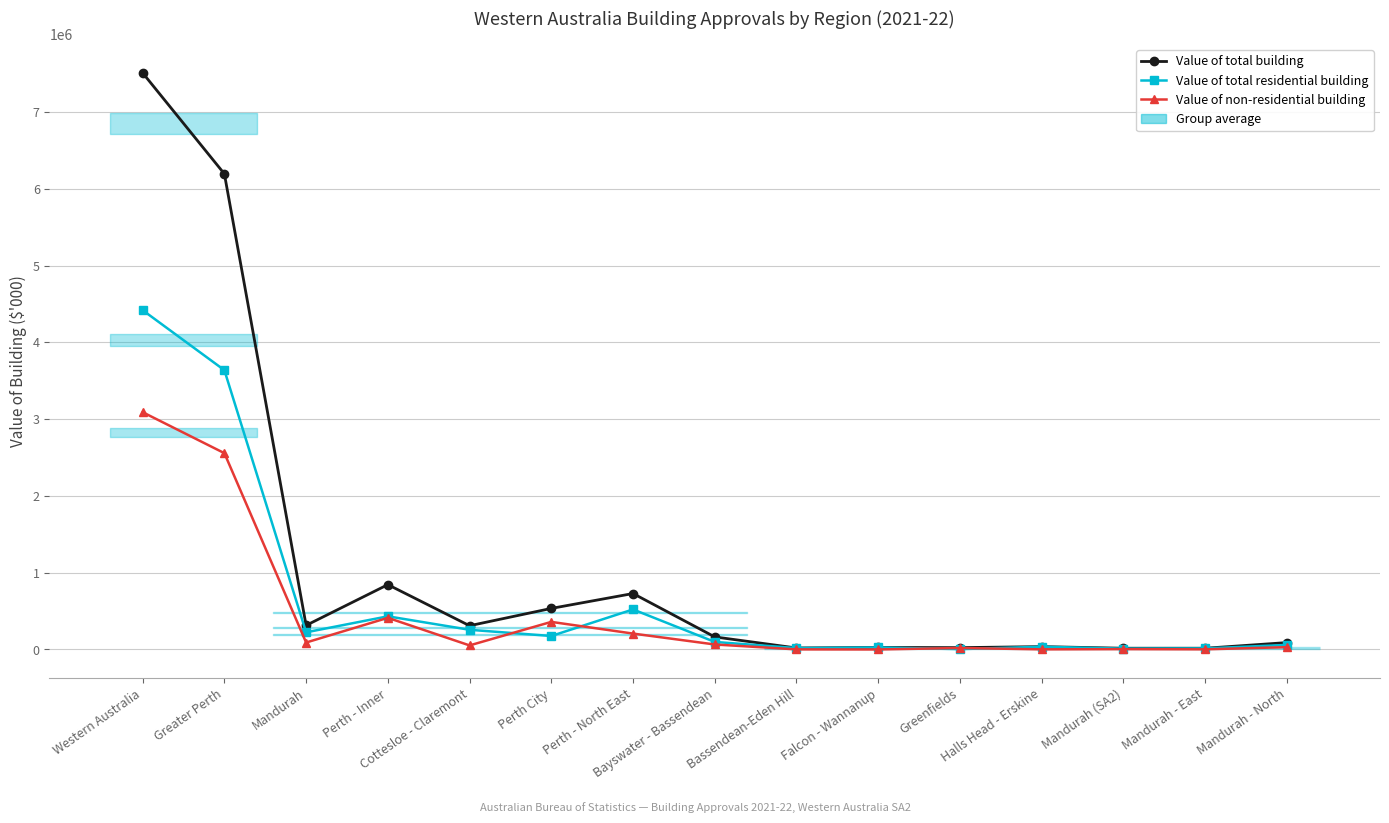

Reading right to left, transcribe all the data shown in this chart.

Value of total building: Mandurah - North=89810.2	Mandurah - East=15985.6	Mandurah (SA2)=15899.2	Halls Head - Erskine=37384.4	Greenfields=23850.4	Falcon - Wannanup=26611.7	Bassendean-Eden Hill=19522.8	Bayswater - Bassendean=163737.0	Perth - North East=729054.9	Perth City=535074.6	Cottesloe - Claremont=309606.4	Perth - Inner=844681.0	Mandurah=314137.9	Greater Perth=6196160.9	Western Australia=7511429.8
Value of total residential building: Mandurah - North=59372.1	Mandurah - East=14084.3	Mandurah (SA2)=11481.8	Halls Head - Erskine=35694.0	Greenfields=4634.5	Falcon - Wannanup=26431.7	Bassendean-Eden Hill=18267.6	Bayswater - Bassendean=98509.1	Perth - North East=521836.1	Perth City=175626.6	Cottesloe - Claremont=256603.3	Perth - Inner=432229.9	Mandurah=223484.3	Greater Perth=3638540.3	Western Australia=4420204.0
Value of non-residential building: Mandurah - North=30438.1	Mandurah - East=1901.4	Mandurah (SA2)=4417.4	Halls Head - Erskine=1690.4	Greenfields=19215.9	Falcon - Wannanup=180.0	Bassendean-Eden Hill=1255.1	Bayswater - Bassendean=65227.8	Perth - North East=207218.8	Perth City=359448.0	Cottesloe - Claremont=53003.1	Perth - Inner=412451.1	Mandurah=90653.7	Greater Perth=2557620.6	Western Australia=3091225.8